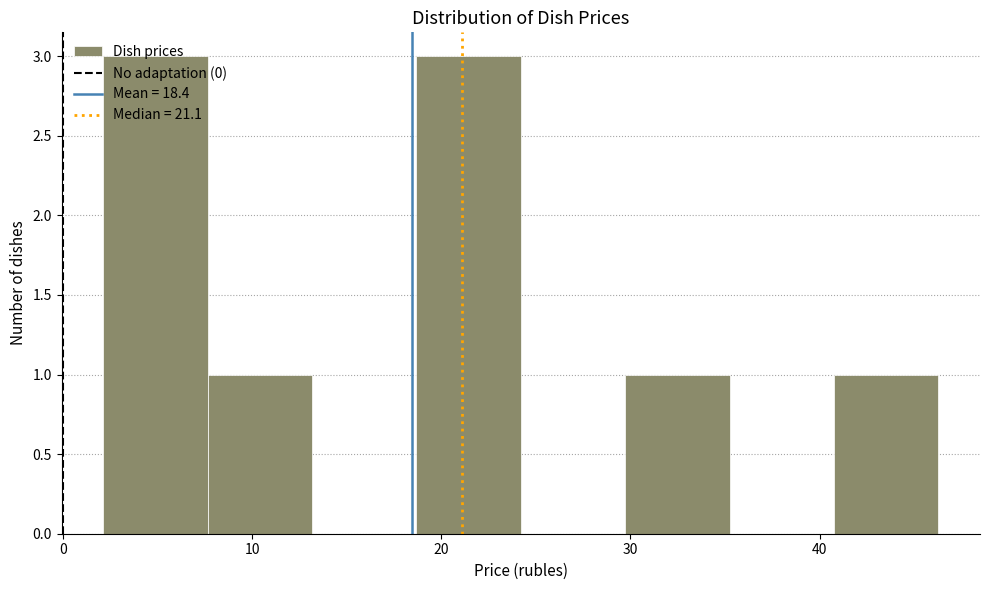

Reading left to right, list every bar in this chart as the range it spans on the x-axis followed by its height. Neither the bar edges nor the heights are printed on the chart, so give them approximately, as read against the axes.

2 to 8: 3
8 to 13: 1
13 to 19: 0
19 to 24: 3
24 to 30: 0
30 to 35: 1
35 to 41: 0
41 to 46: 1